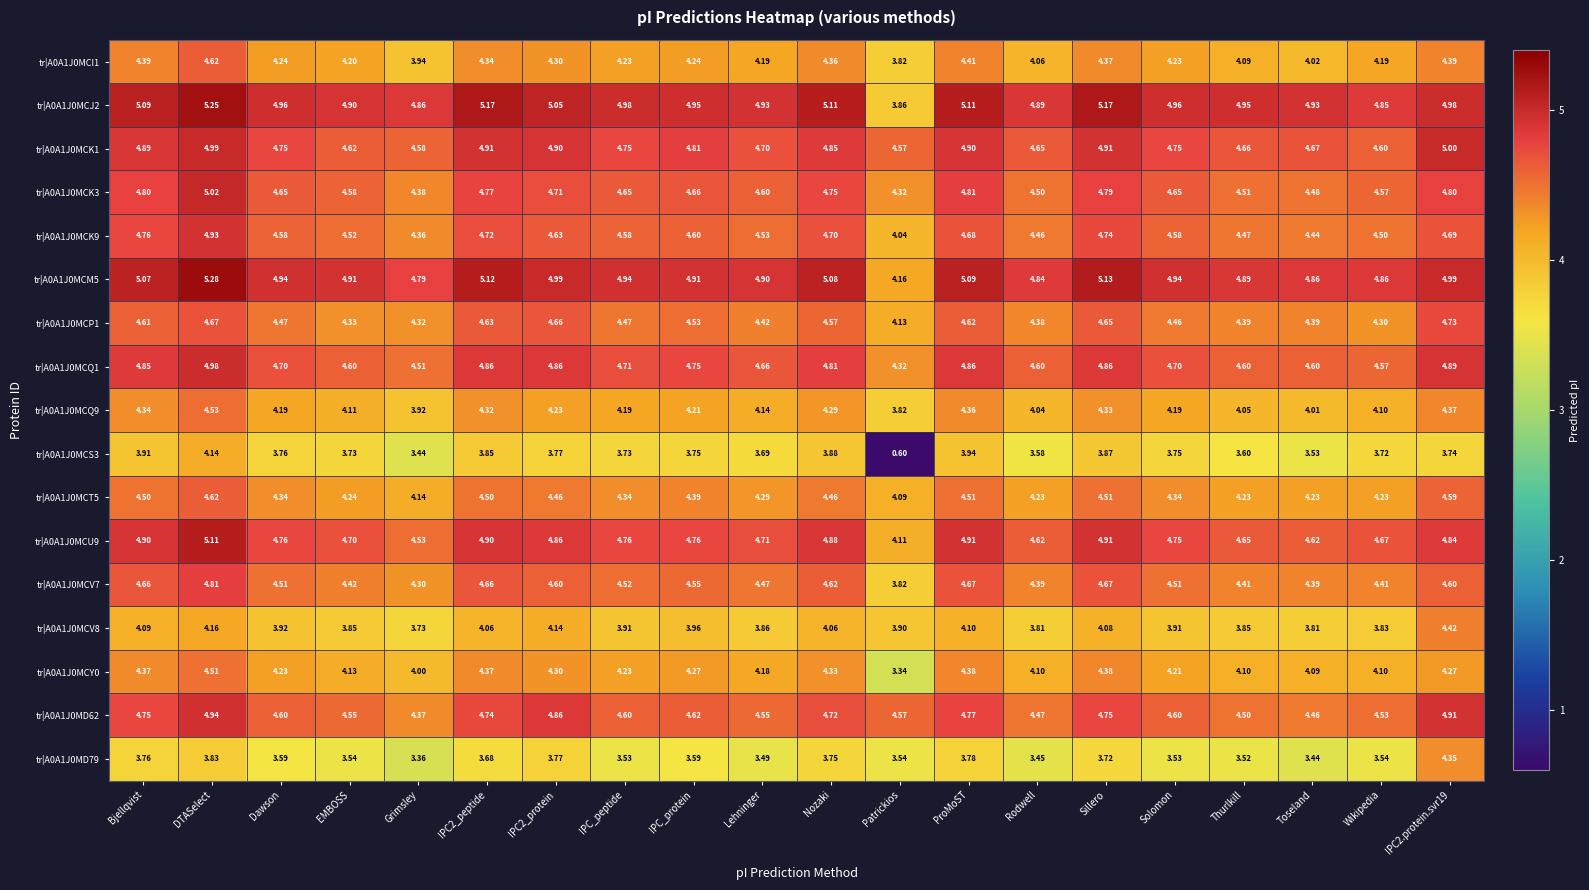

Which label corresponds to the smallest value in the chart?

Patrickios